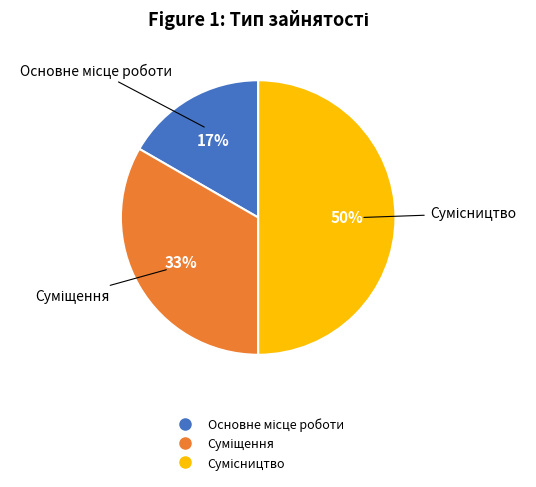

To the nearest percent, what is the difference between the largest and smallest slice percentages?

33%